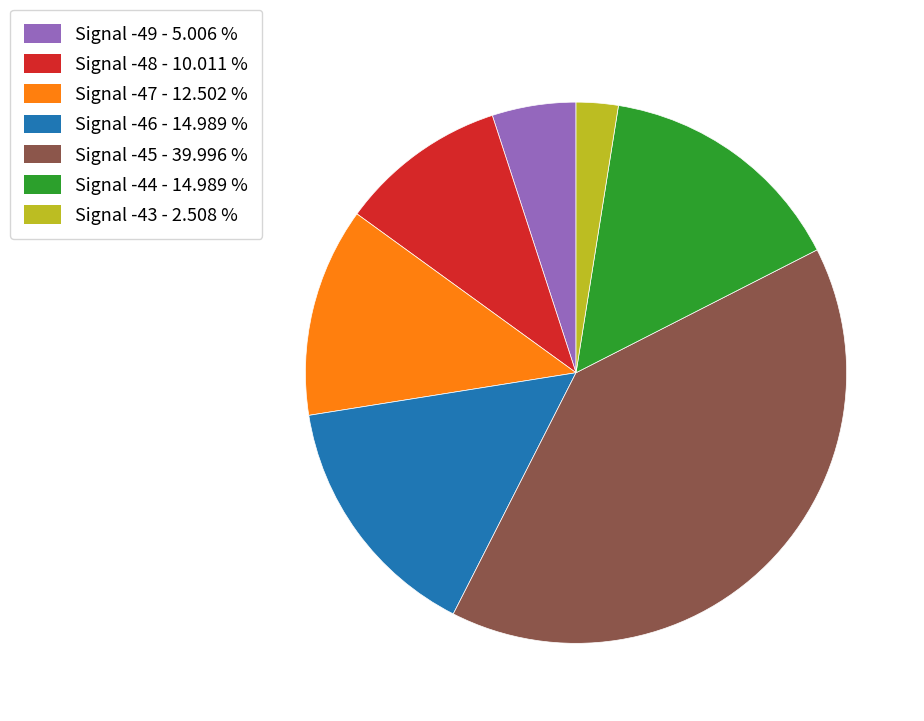

How many segments does this pie chart have?

7